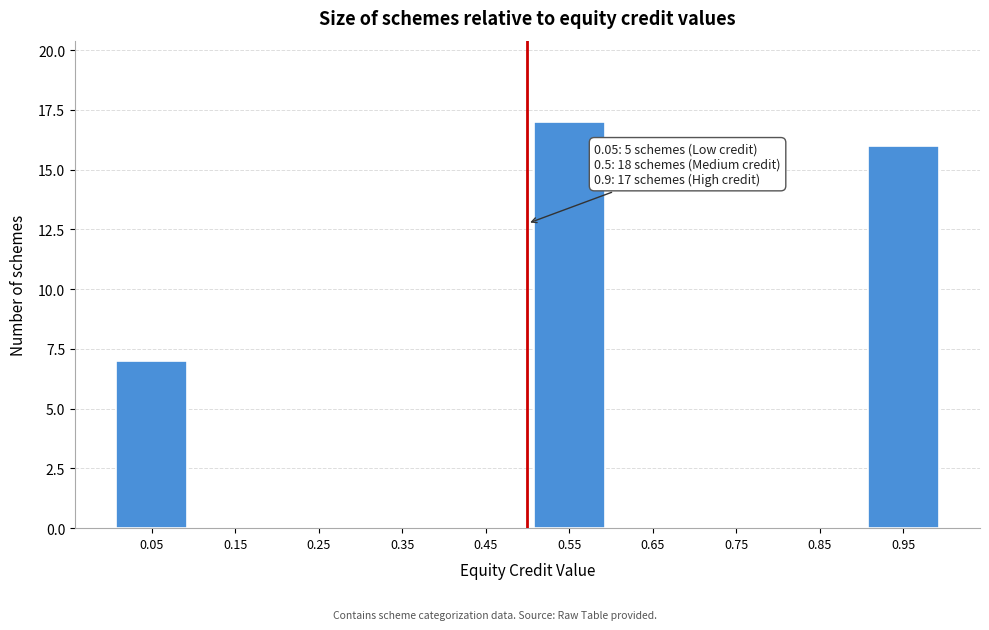

Over which range of the x-axis is the bar tallest?

0.5 to 0.6